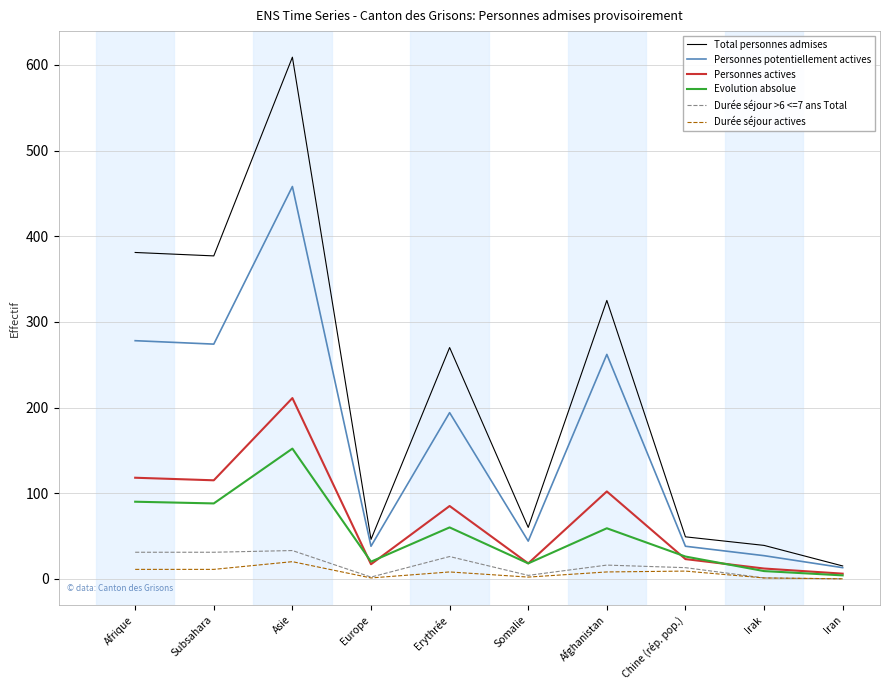

What is the difference between the highest and lowest values at Asie?

589